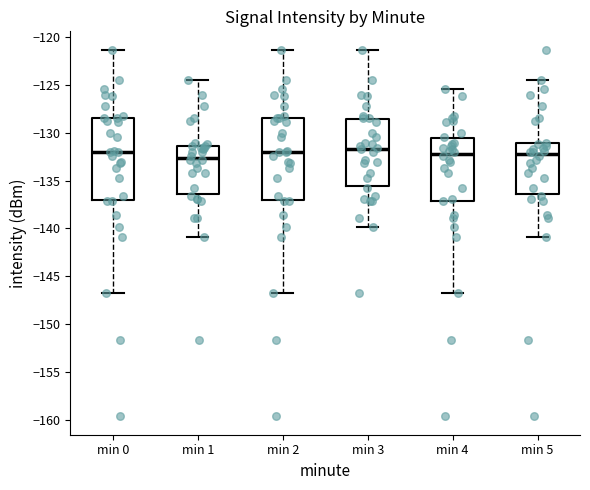

Reading left to right, transcribe this box plot: for each box, give where its median line is, the range the box spans, and where its two whiskers end, as read against the y-axis. The values are not printed on the chart, so give them approximately, as read against the axis.

min 0: median -132.0, box -137.0 to -128.5, whiskers -147.0 to -121.5
min 1: median -132.5, box -136.5 to -131.5, whiskers -141.0 to -124.5
min 2: median -132.0, box -137.0 to -128.5, whiskers -147.0 to -121.5
min 3: median -131.5, box -135.5 to -128.5, whiskers -140.0 to -121.5
min 4: median -132.0, box -137.0 to -130.5, whiskers -147.0 to -125.5
min 5: median -132.0, box -136.5 to -131.0, whiskers -141.0 to -124.5